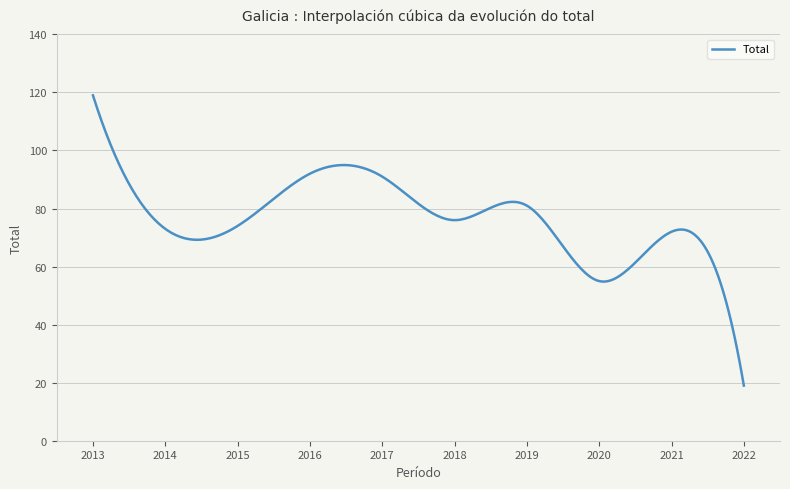

What is the difference between the maximum and minimum values?

100.0